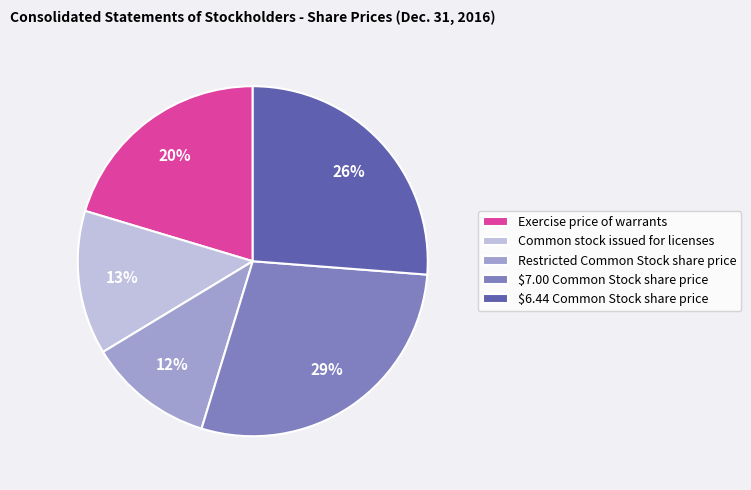

What percentage is the Exercise price of warrants slice, to the nearest percent?

20%